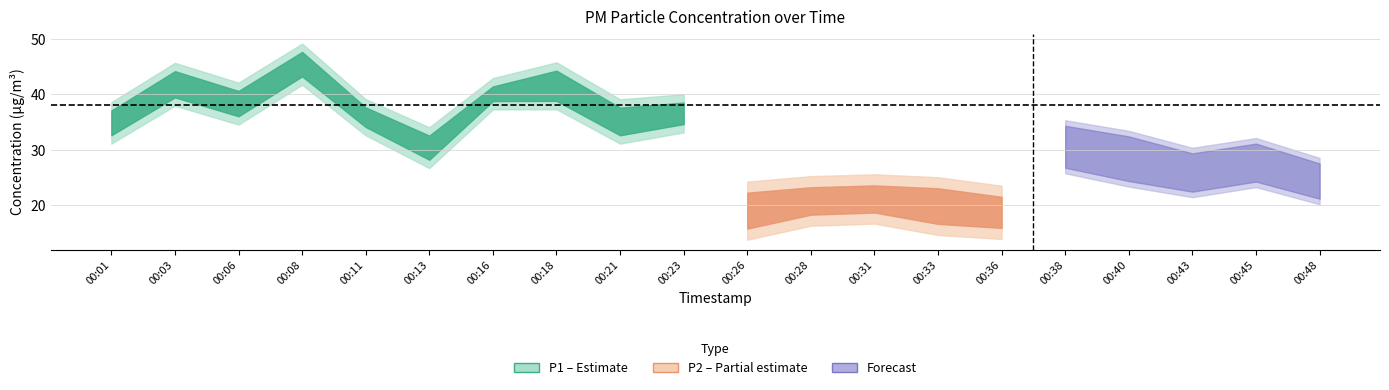

What is the value of the P2 point at the 9th from the left?

18.2